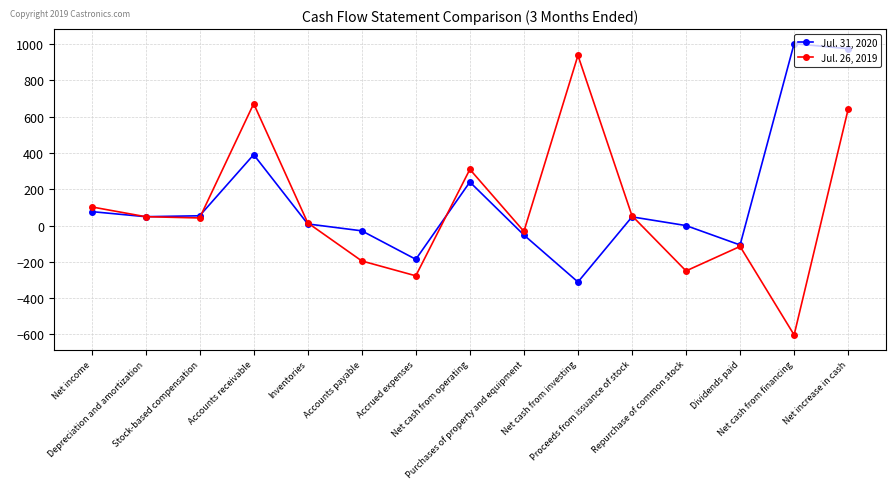

How many interior local valleys does the Jul. 26, 2019 series have?

5